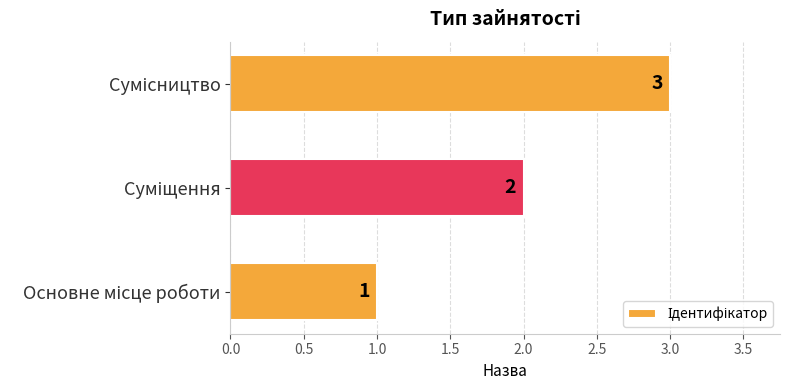

How many values are below 2?

1